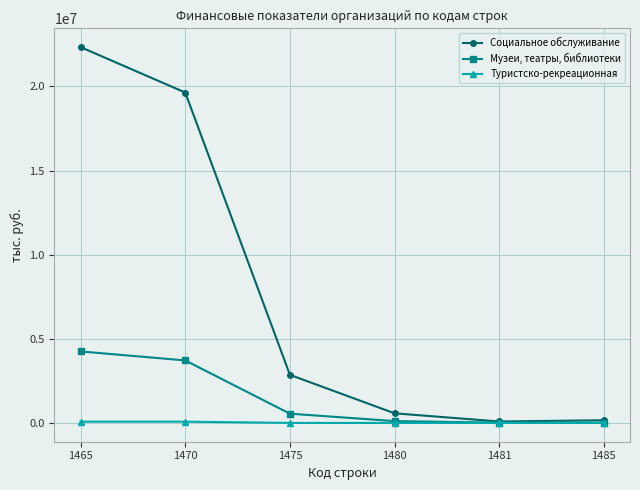

What is the total value across all series at 1475?

3408050